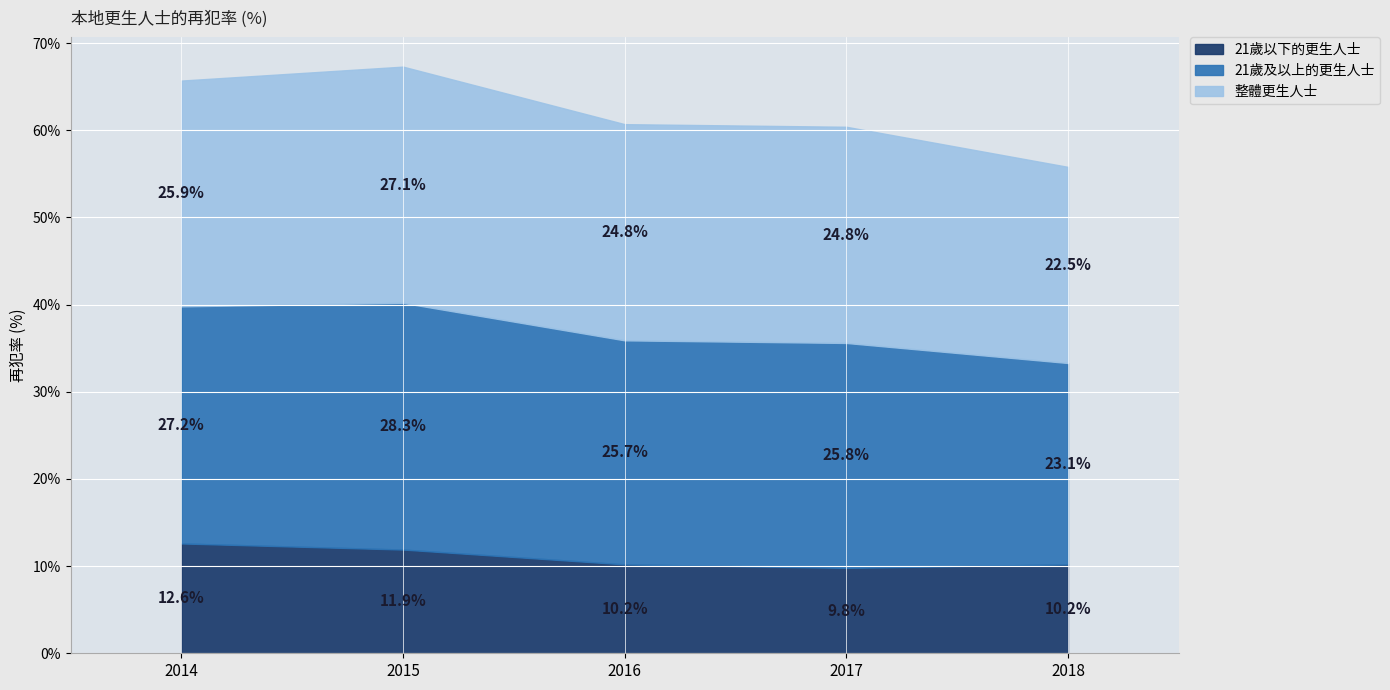

What is the value of the 整體更生人士 point at the 5th from the left?

22.5